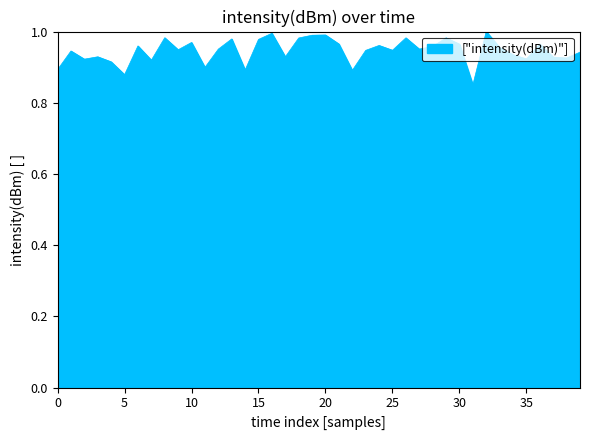

What is the average value?

0.9